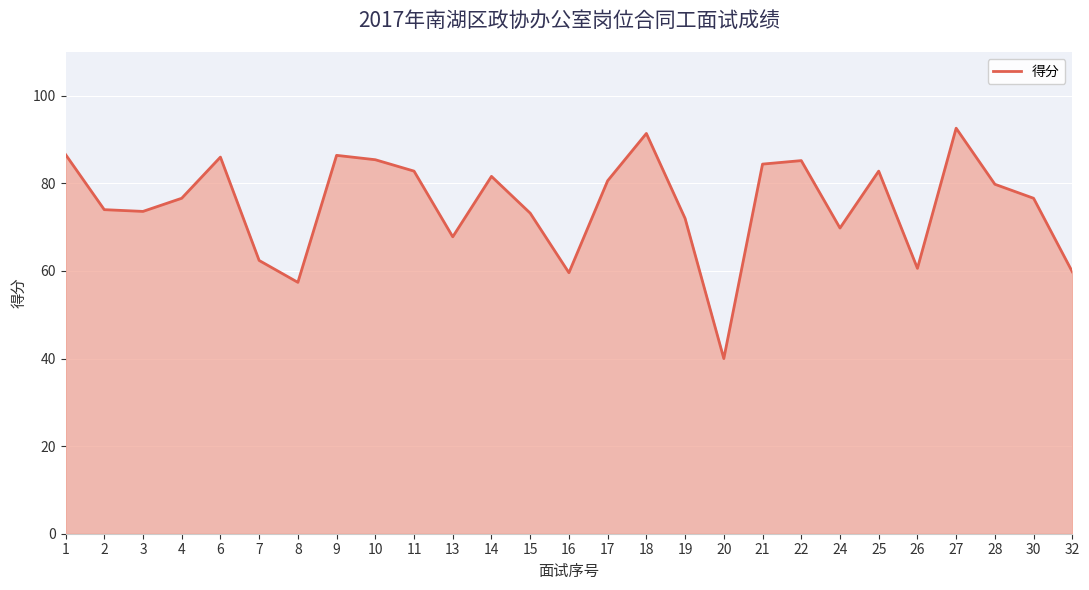

What is the change in value from 2 to 28?

+5.8